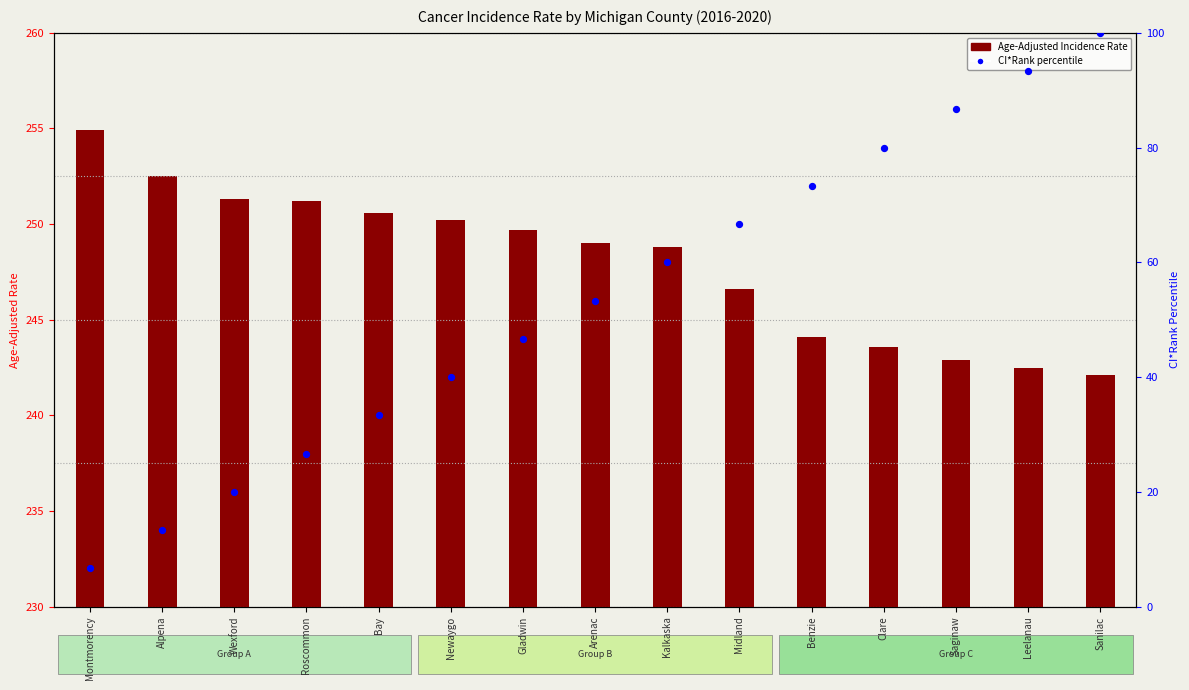

What are all the series names shown in the legend?

Age-Adjusted Incidence Rate, CI*Rank percentile